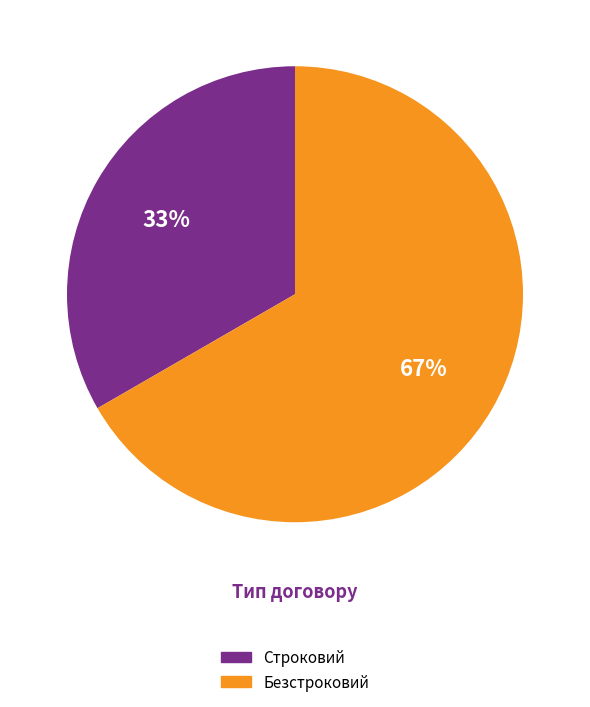

Rank the categories by value from lowest to highest.

Строковий, Безстроковий